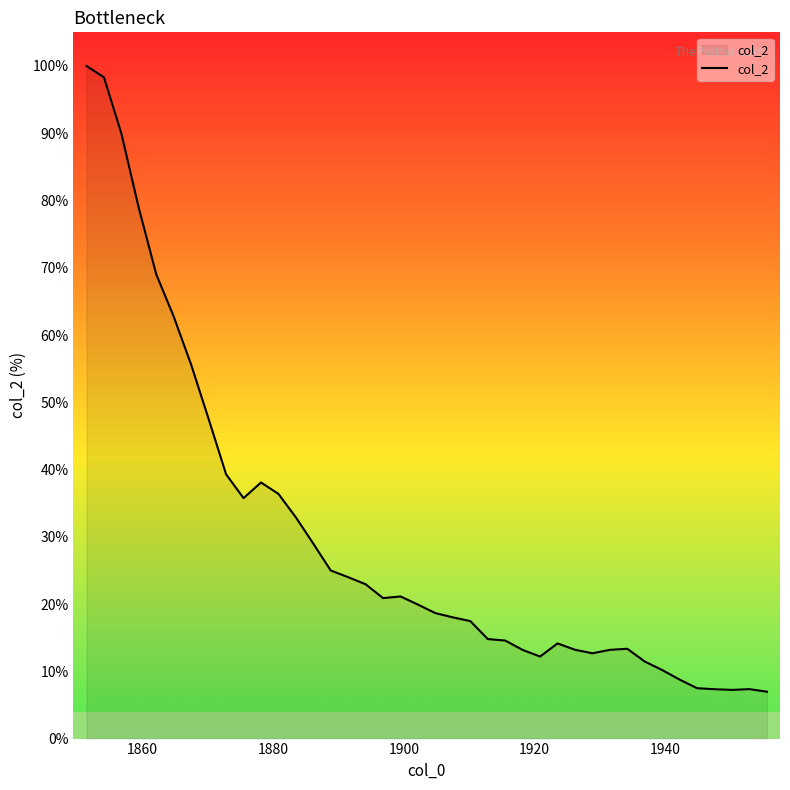

What is the smallest value displayed?

7.0